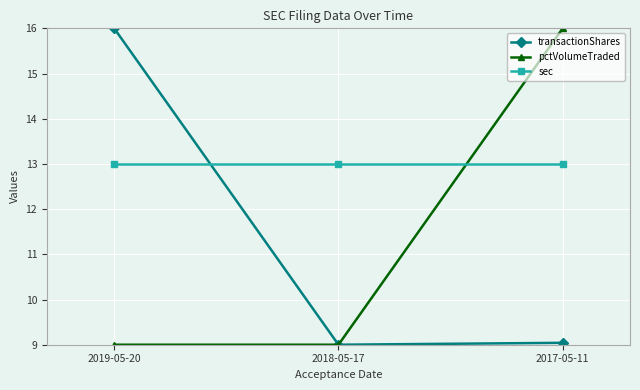

What is the difference between the maximum and minimum values in the transactionShares series?

7.0